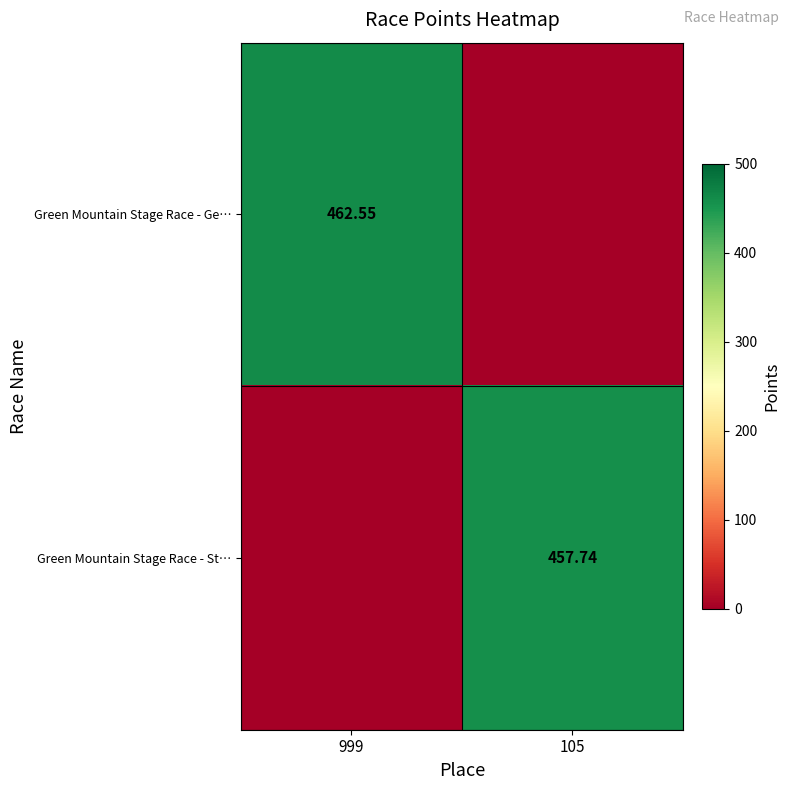

What is the average value of the Green Mountain Stage Race - Ge… series?

231.3